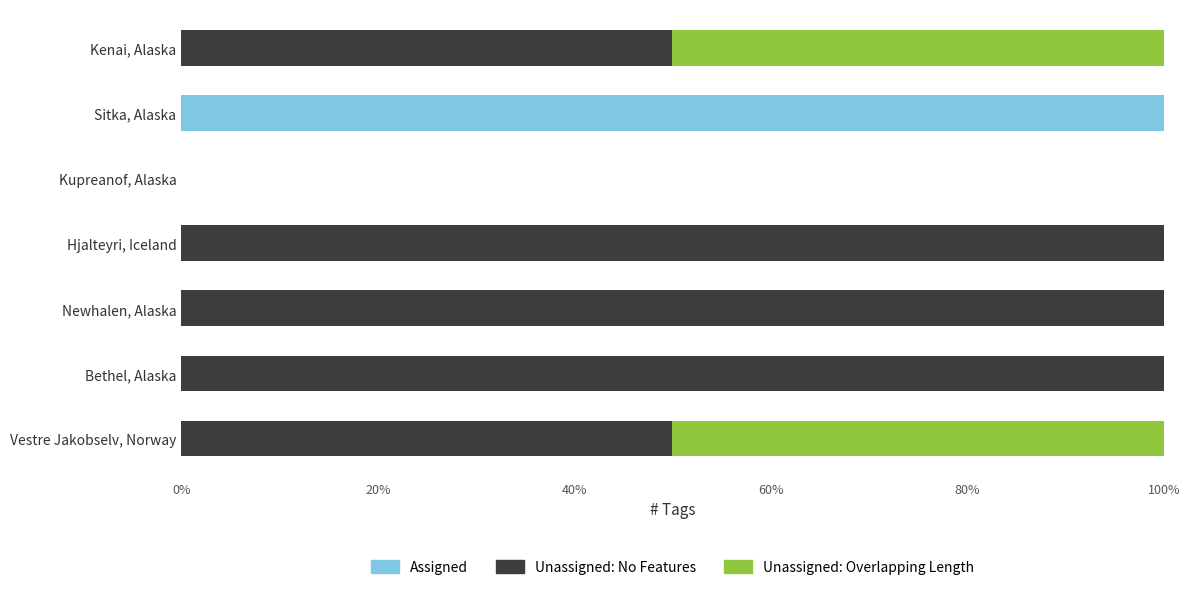

What is the total value across all series at Bethel, Alaska?

100